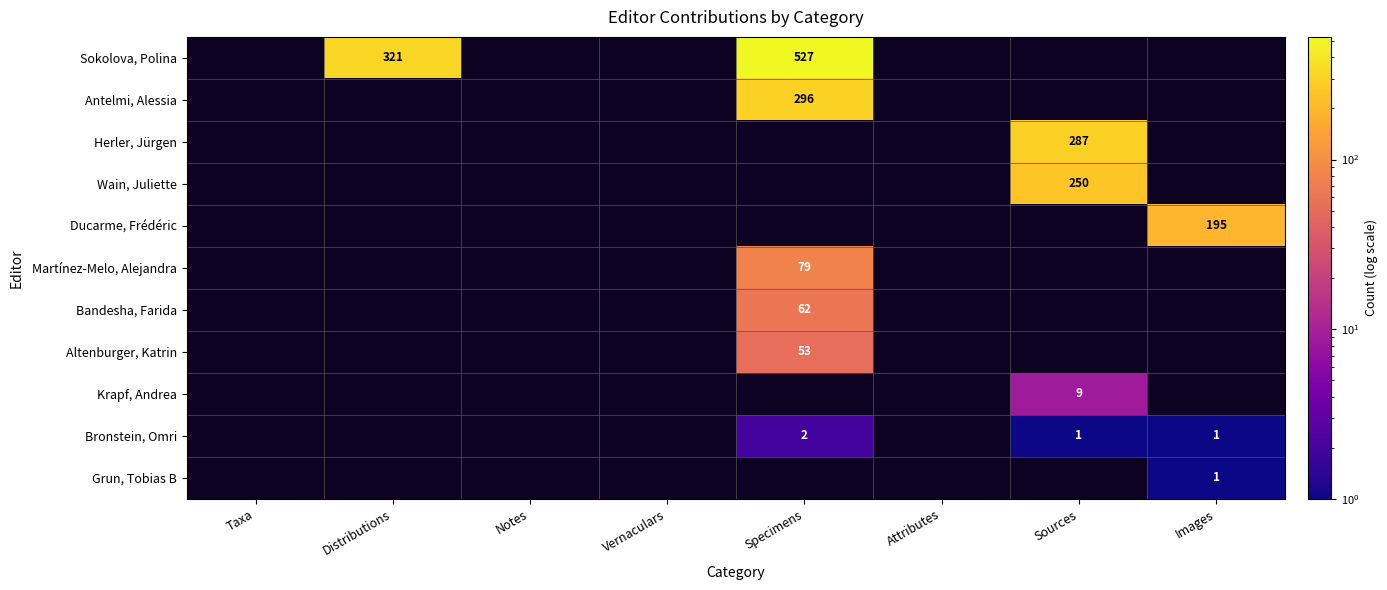

Reading left to right, list all the values displayed in this chart.

Sokolova, Polina: Taxa=0	Distributions=321	Notes=0	Vernaculars=0	Specimens=527	Attributes=0	Sources=0	Images=0
Antelmi, Alessia: Taxa=0	Distributions=0	Notes=0	Vernaculars=0	Specimens=296	Attributes=0	Sources=0	Images=0
Herler, Jürgen: Taxa=0	Distributions=0	Notes=0	Vernaculars=0	Specimens=0	Attributes=0	Sources=287	Images=0
Wain, Juliette: Taxa=0	Distributions=0	Notes=0	Vernaculars=0	Specimens=0	Attributes=0	Sources=250	Images=0
Ducarme, Frédéric: Taxa=0	Distributions=0	Notes=0	Vernaculars=0	Specimens=0	Attributes=0	Sources=0	Images=195
Martínez-Melo, Alejandra: Taxa=0	Distributions=0	Notes=0	Vernaculars=0	Specimens=79	Attributes=0	Sources=0	Images=0
Bandesha, Farida: Taxa=0	Distributions=0	Notes=0	Vernaculars=0	Specimens=62	Attributes=0	Sources=0	Images=0
Altenburger, Katrin: Taxa=0	Distributions=0	Notes=0	Vernaculars=0	Specimens=53	Attributes=0	Sources=0	Images=0
Krapf, Andrea: Taxa=0	Distributions=0	Notes=0	Vernaculars=0	Specimens=0	Attributes=0	Sources=9	Images=0
Bronstein, Omri: Taxa=0	Distributions=0	Notes=0	Vernaculars=0	Specimens=2	Attributes=0	Sources=1	Images=1
Grun, Tobias B: Taxa=0	Distributions=0	Notes=0	Vernaculars=0	Specimens=0	Attributes=0	Sources=0	Images=1